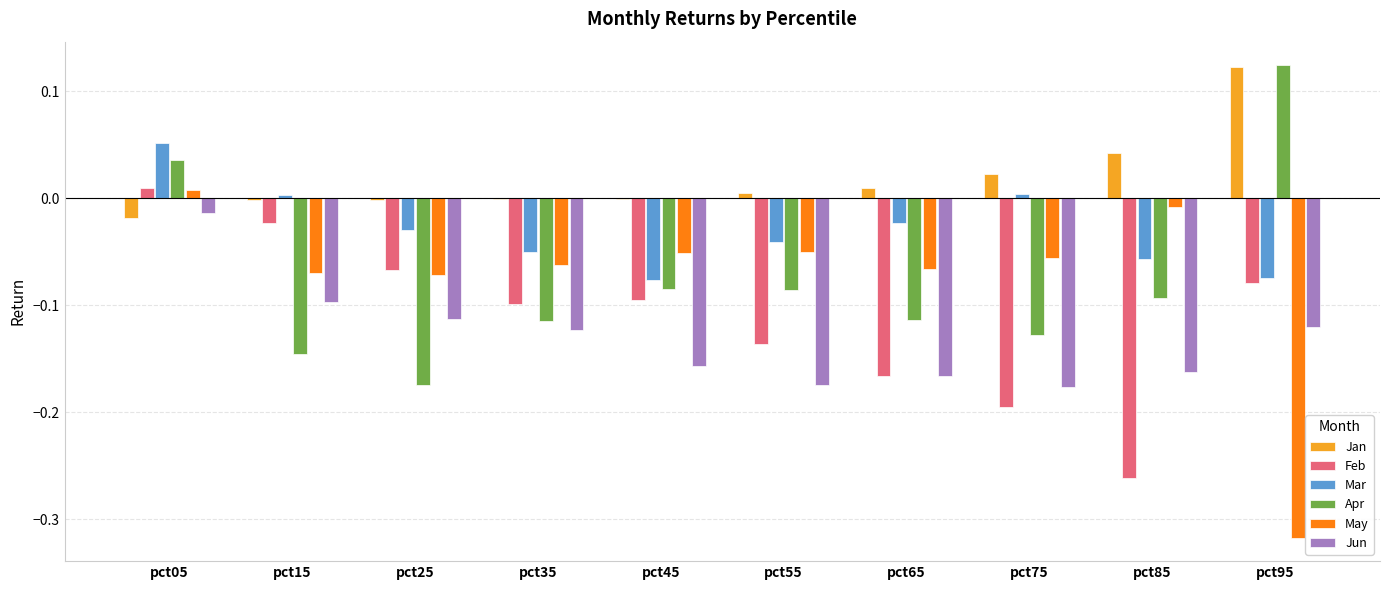

Which series has the largest total across all categories?

Jan